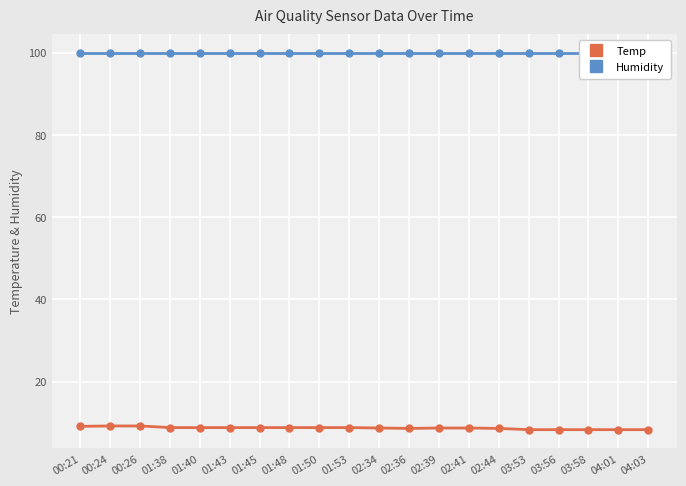

Reading left to right, extract all data points from this chart.

Temp: 00:21=9.1	00:24=9.2	00:26=9.2	01:38=8.8	01:40=8.8	01:43=8.8	01:45=8.8	01:48=8.8	01:50=8.8	01:53=8.8	02:34=8.7	02:36=8.6	02:39=8.7	02:41=8.7	02:44=8.6	03:53=8.3	03:56=8.3	03:58=8.3	04:01=8.3	04:03=8.3
Humidity: 00:21=99.9	00:24=99.9	00:26=99.9	01:38=99.9	01:40=99.9	01:43=99.9	01:45=99.9	01:48=99.9	01:50=99.9	01:53=99.9	02:34=99.9	02:36=99.9	02:39=99.9	02:41=99.9	02:44=99.9	03:53=99.9	03:56=99.9	03:58=99.9	04:01=99.9	04:03=99.9